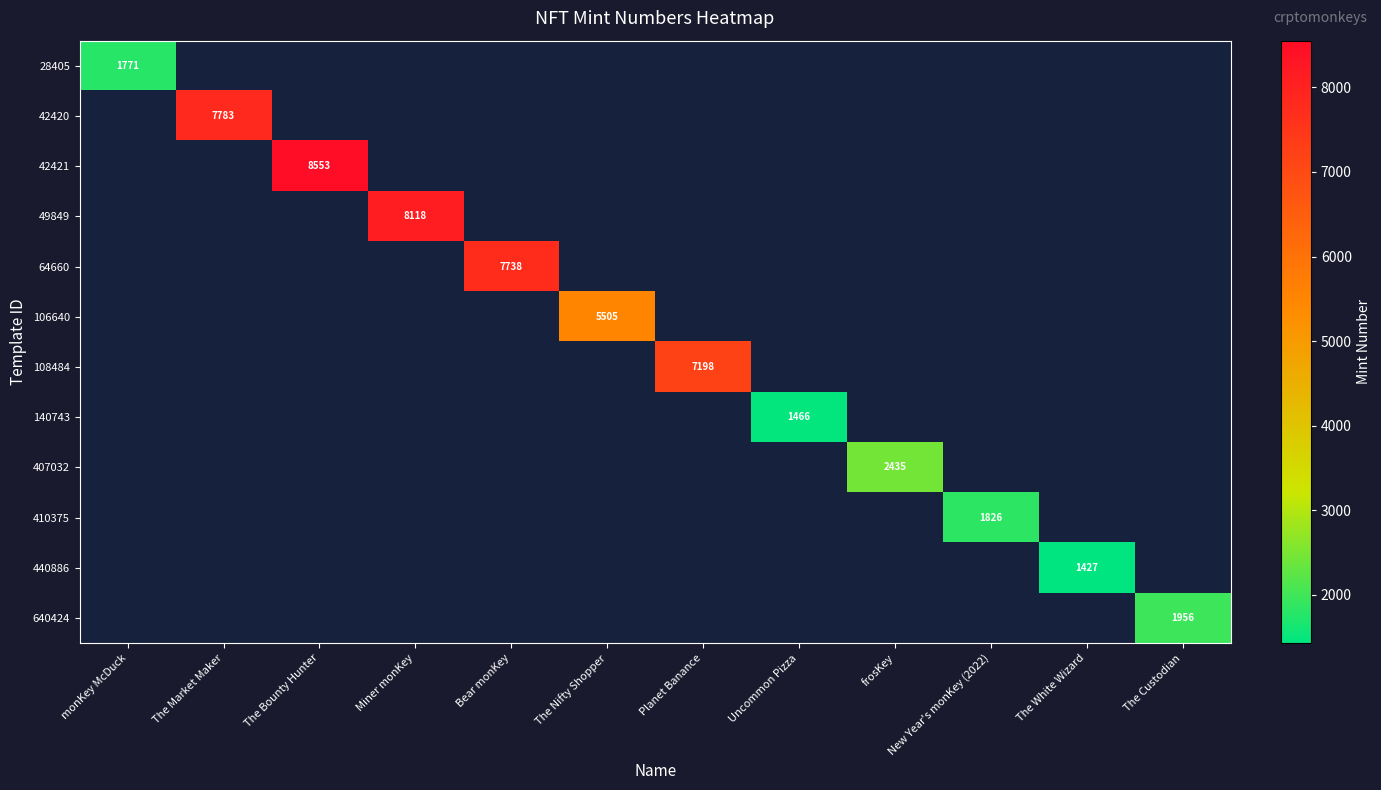

How many values in 440886 are above zero?

1